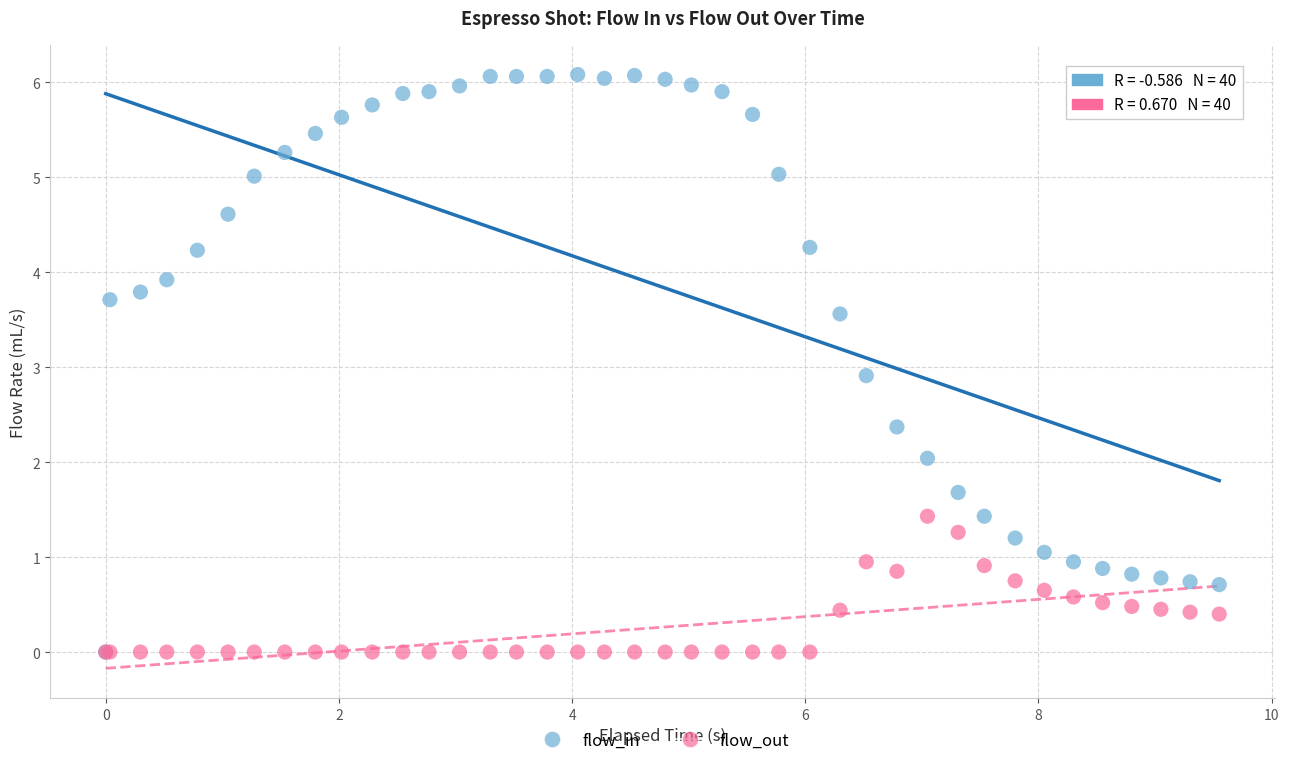

Across all series, what Y value is closest to 3?

2.9